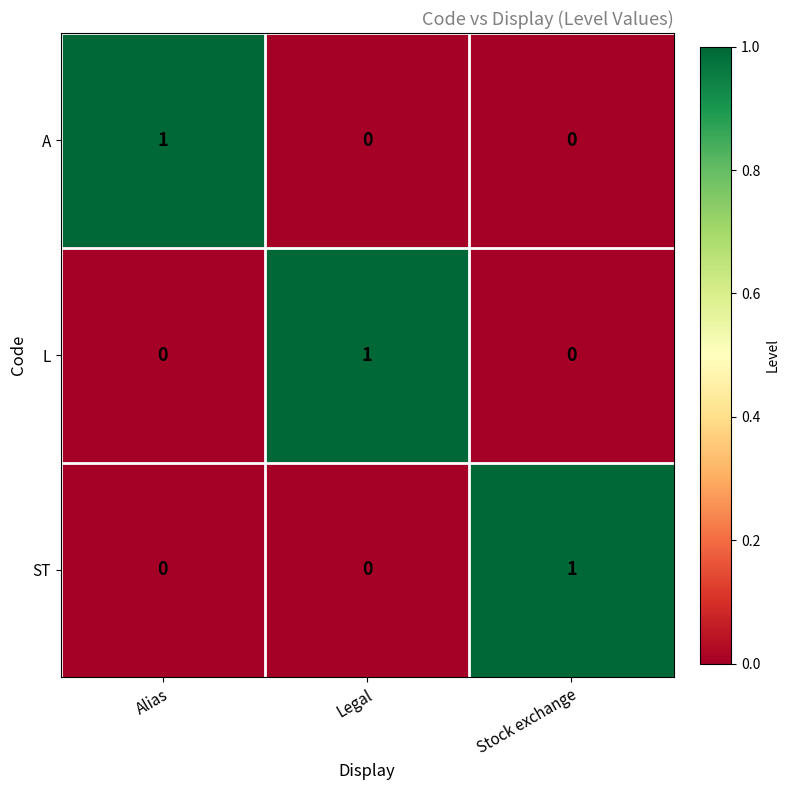

Is it true that ST equals 0 at Alias?

True